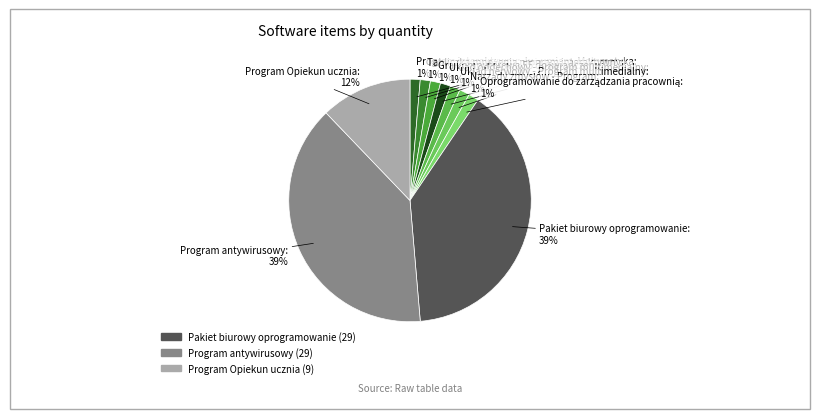

How many slices are in this pie chart?

10